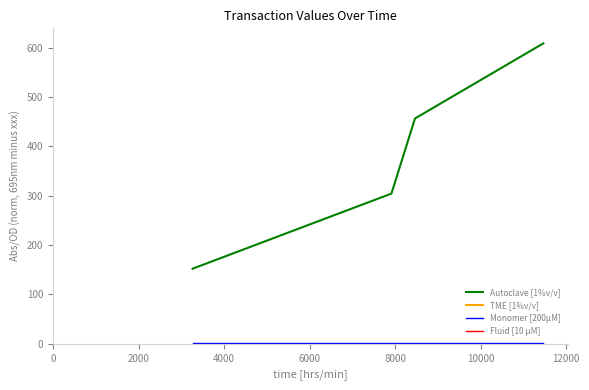

Which series changed the most between 4000 and 6000?

Autoclave [1%v/v]